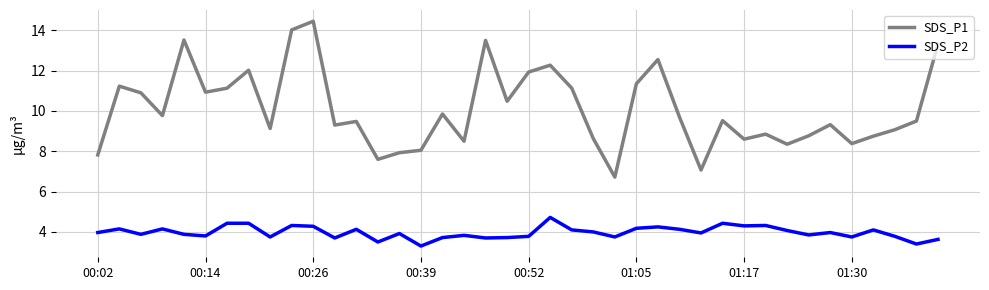

True or false: SDS_P1 and SDS_P2 intersect in this chart.

False